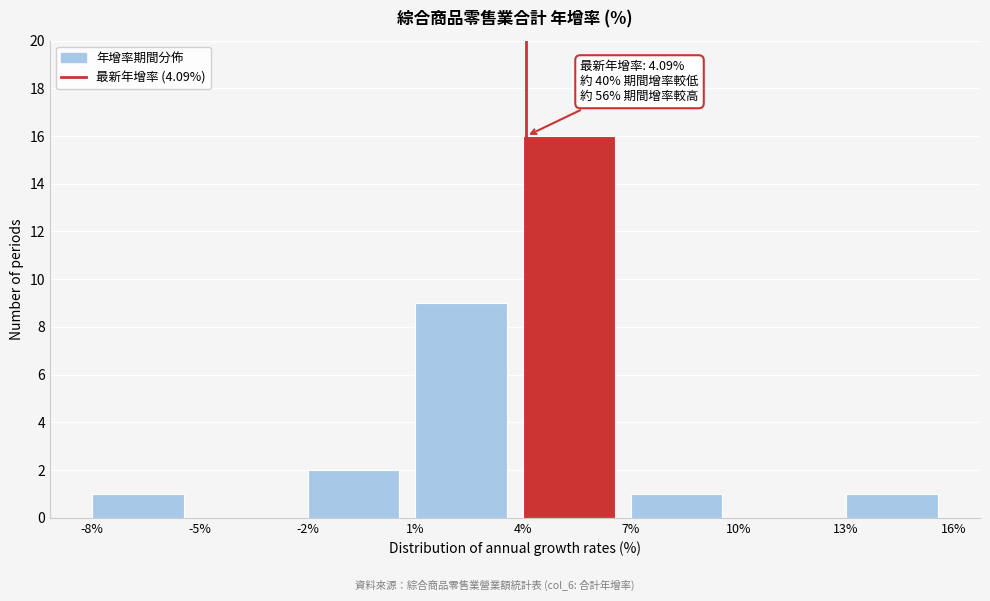

Over which range of the x-axis is the bar tallest?

4% to 7%